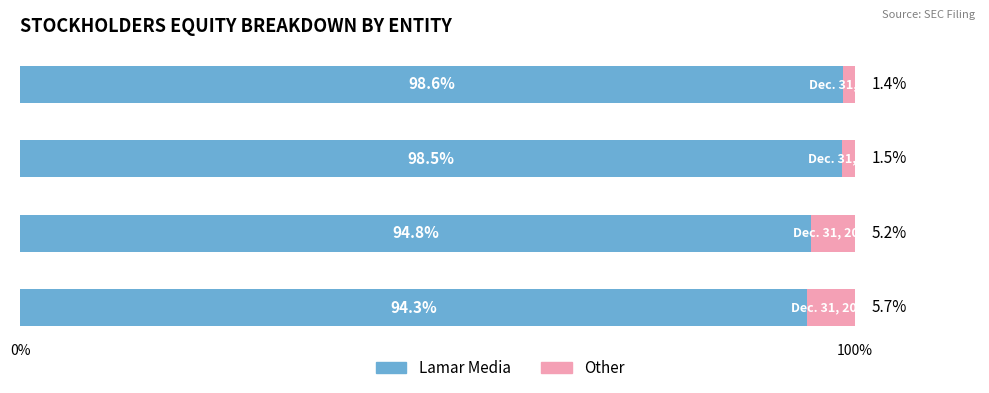

What is the highest value of the Lamar Media series?

98.6